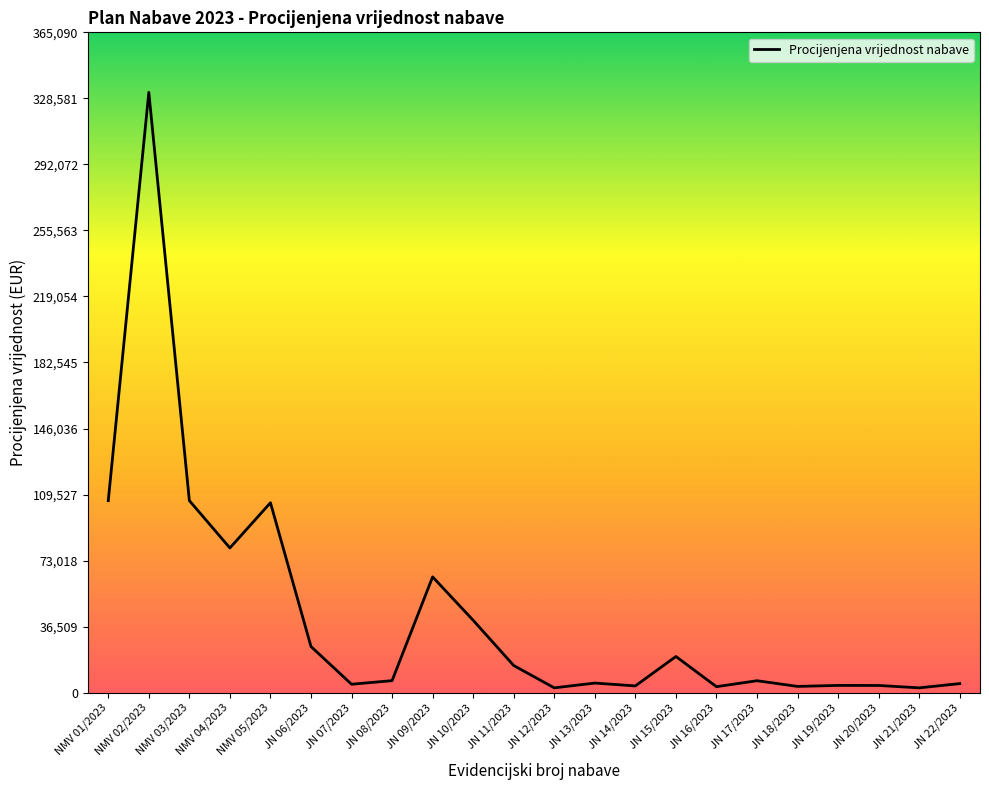

What is the change in value from NMV 01/2023 to JN 06/2023?

-80680